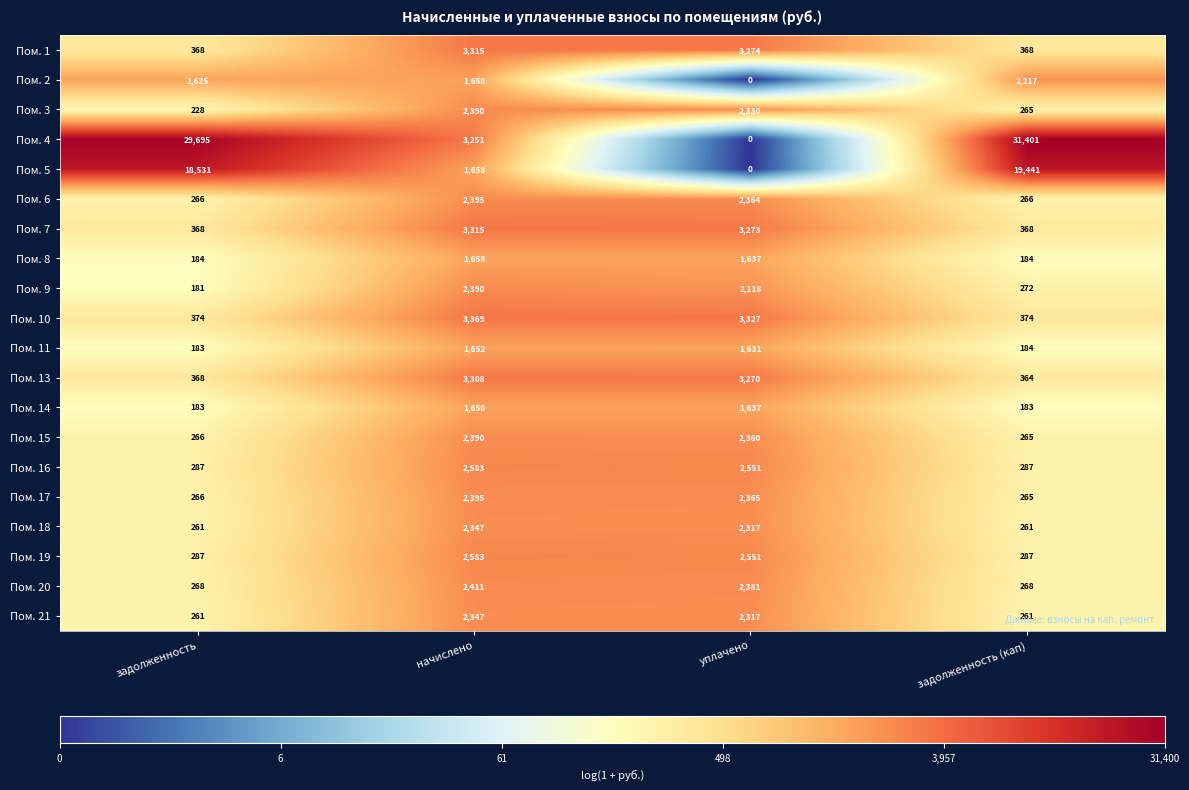

What is the sum of the Пом. 13 values at задолженность and начислено?

3676